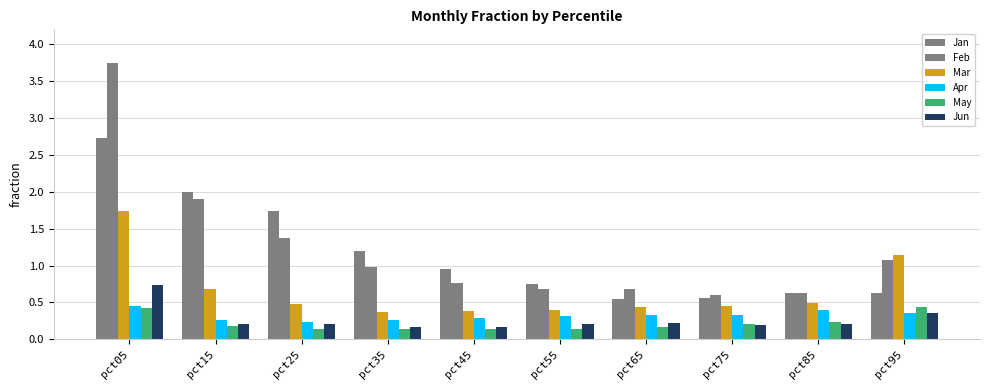

Rank the series by their maximum value, from highest to lowest.

Feb, Jan, Mar, Jun, Apr, May